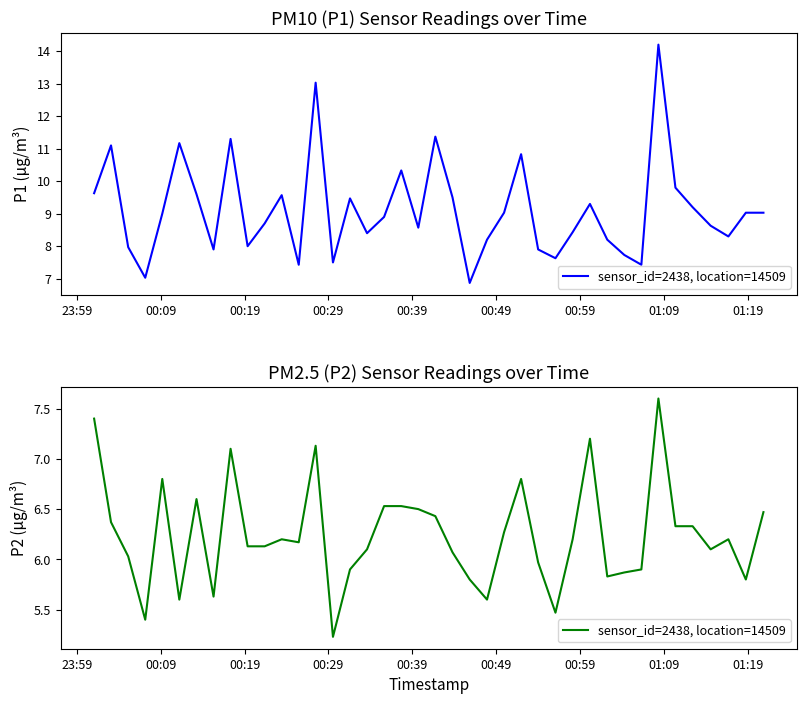

How many lines are shown in the chart?

1